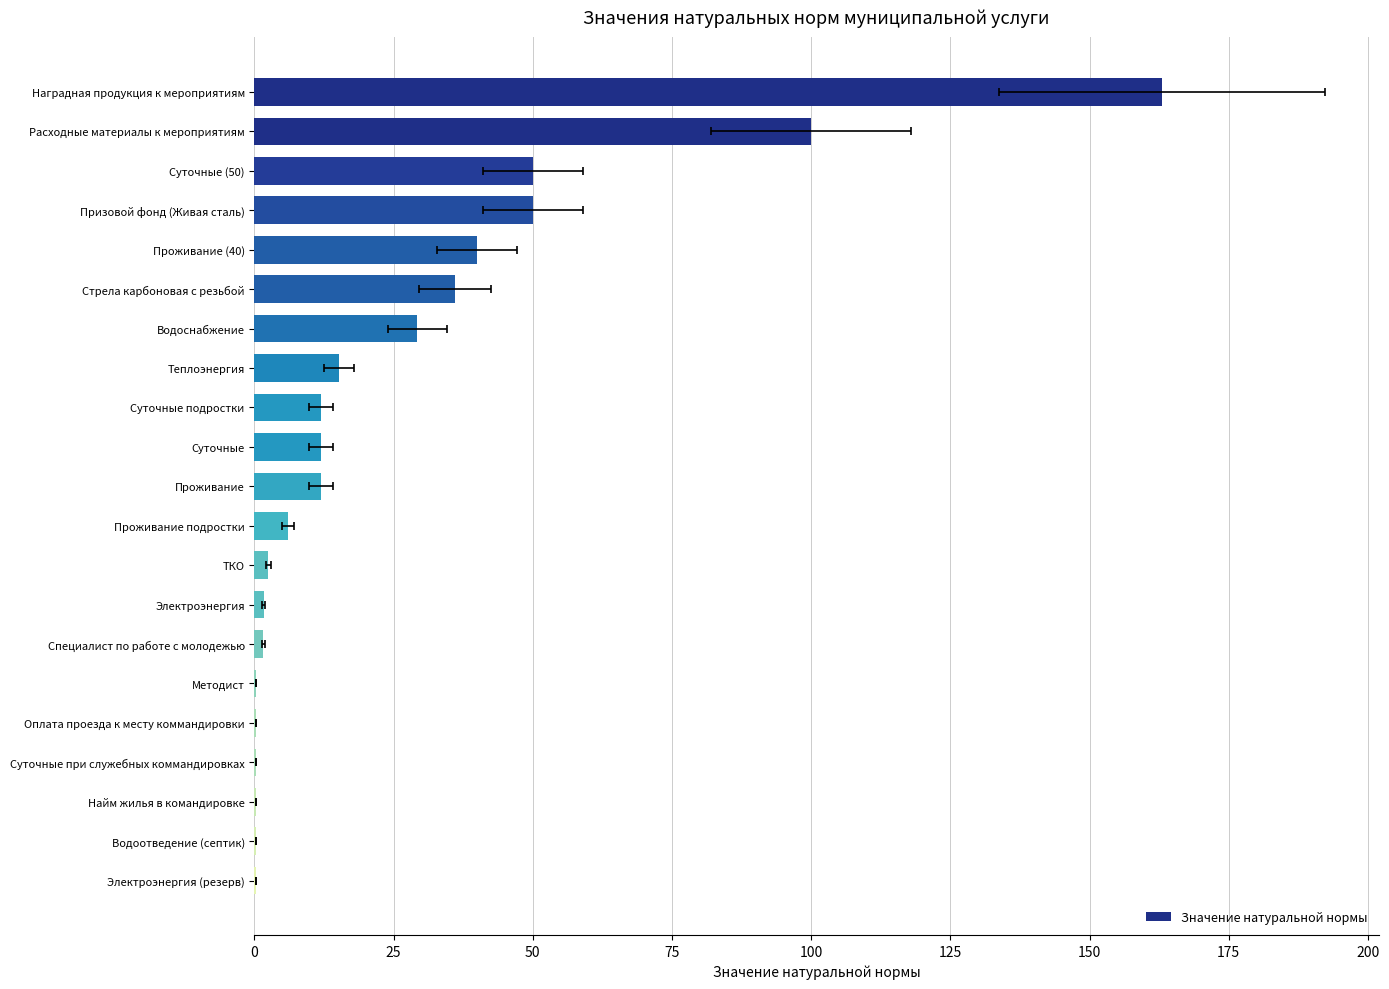

What is the value of the 8th bar from the left?

15.1